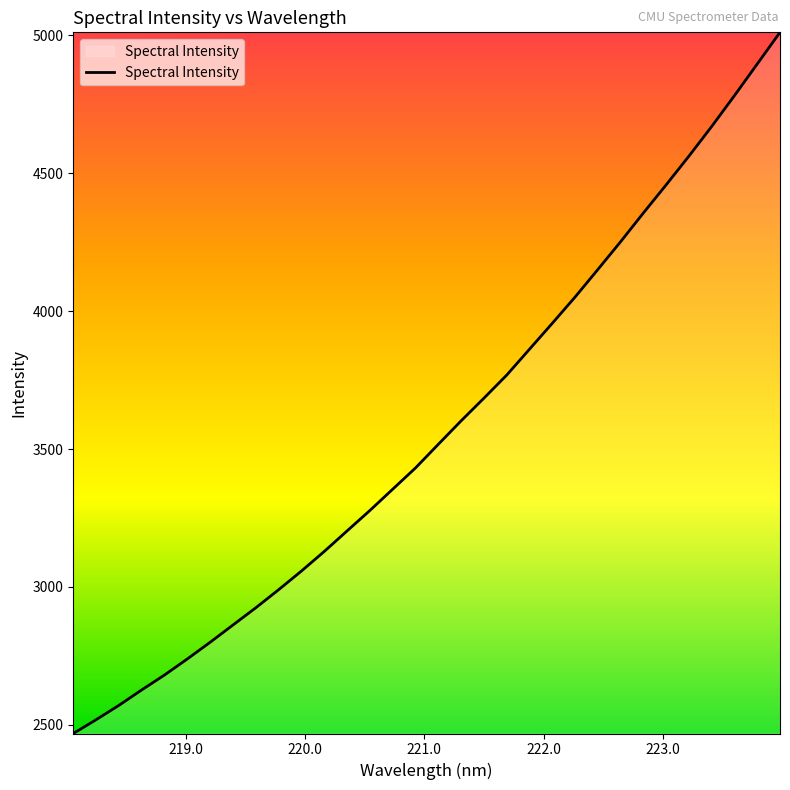

What is the difference between the maximum and minimum values?

2541.7